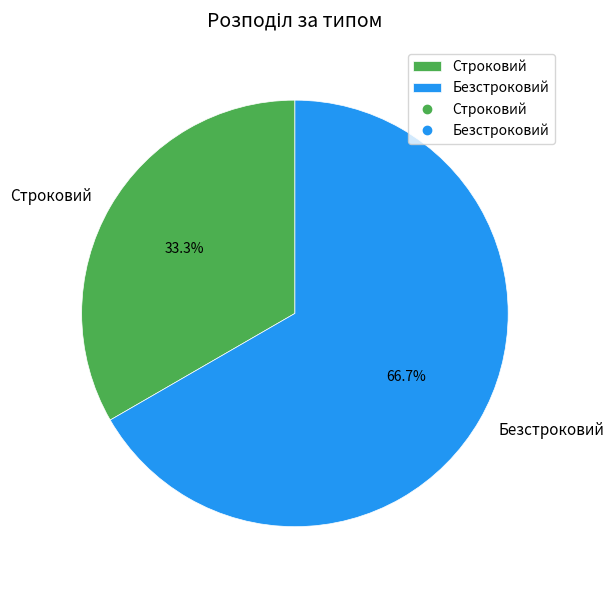

Which has a higher value, Строковий or Безстроковий?

Безстроковий